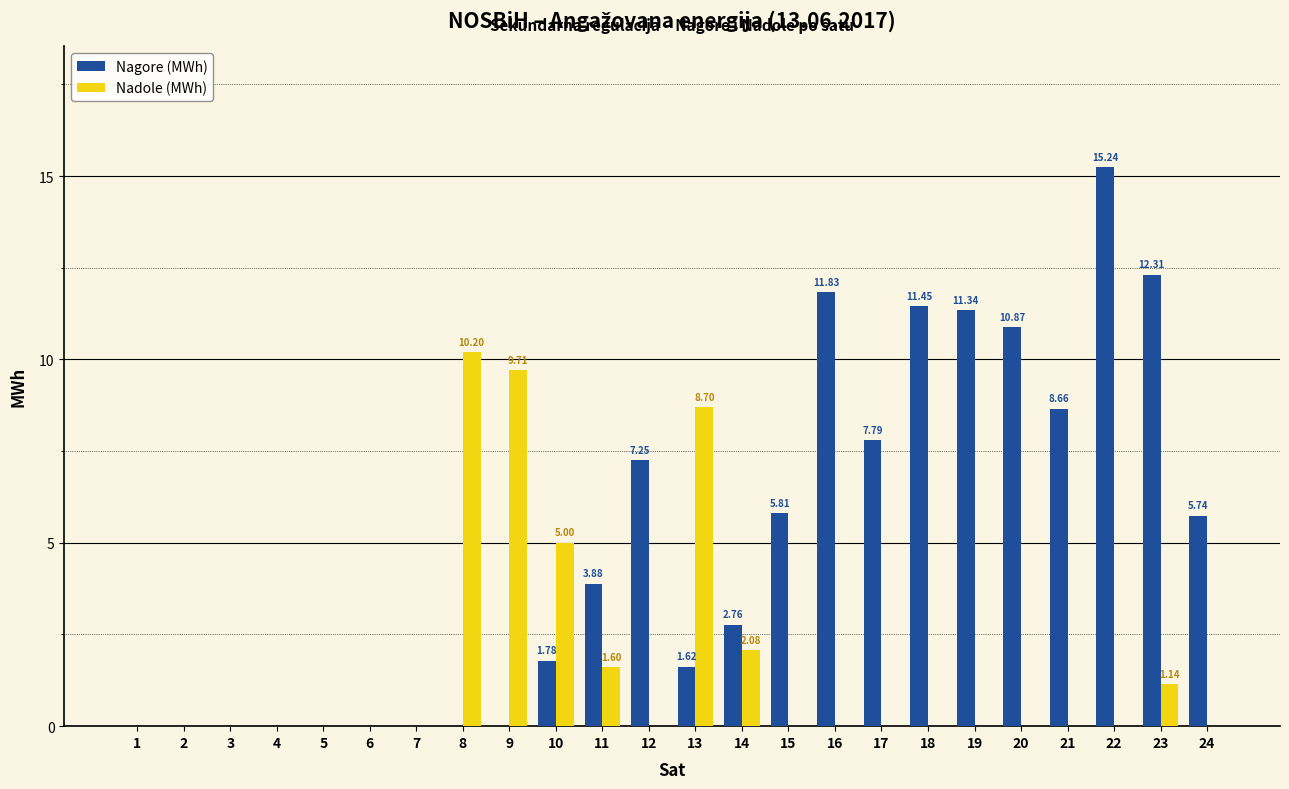

How many categories are shown in the chart?

24